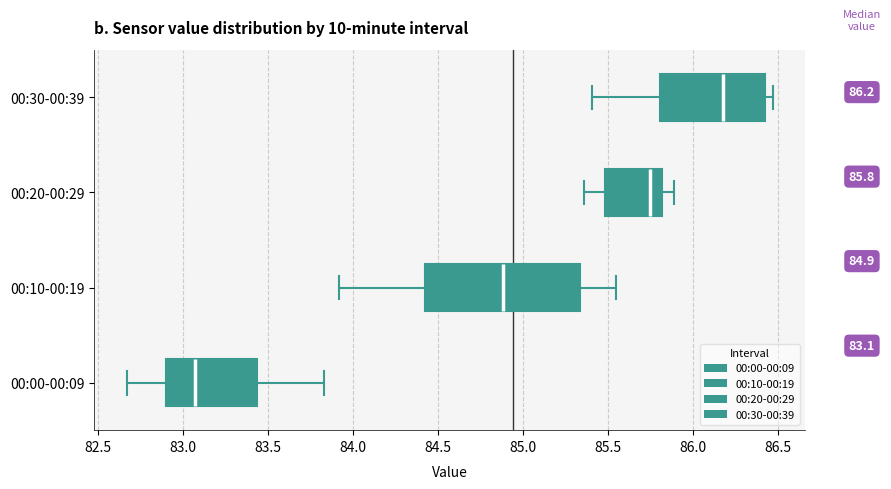

Which box is the widest, from its left edge to its right edge?

00:10-00:19